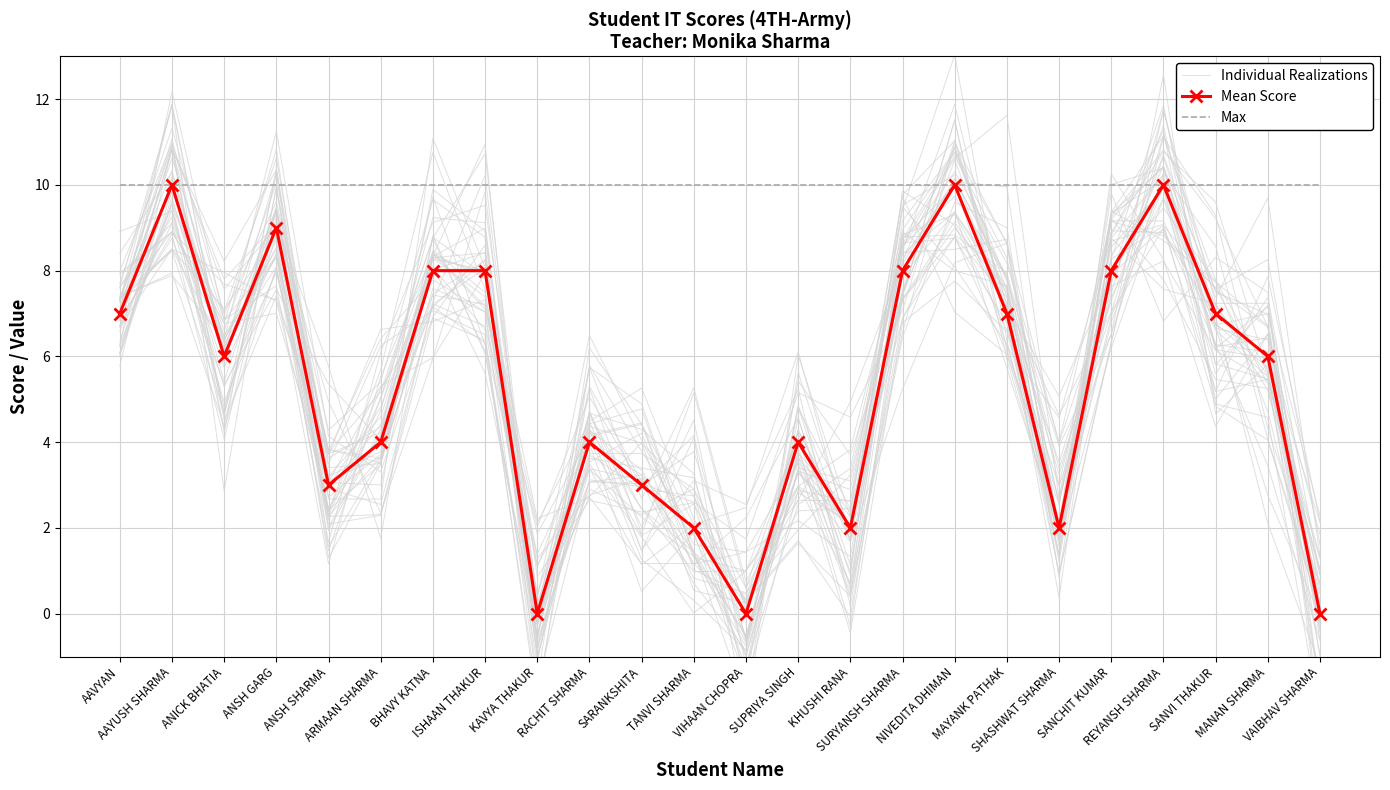

How many values in the Individual Realizations series exceed 6?

13